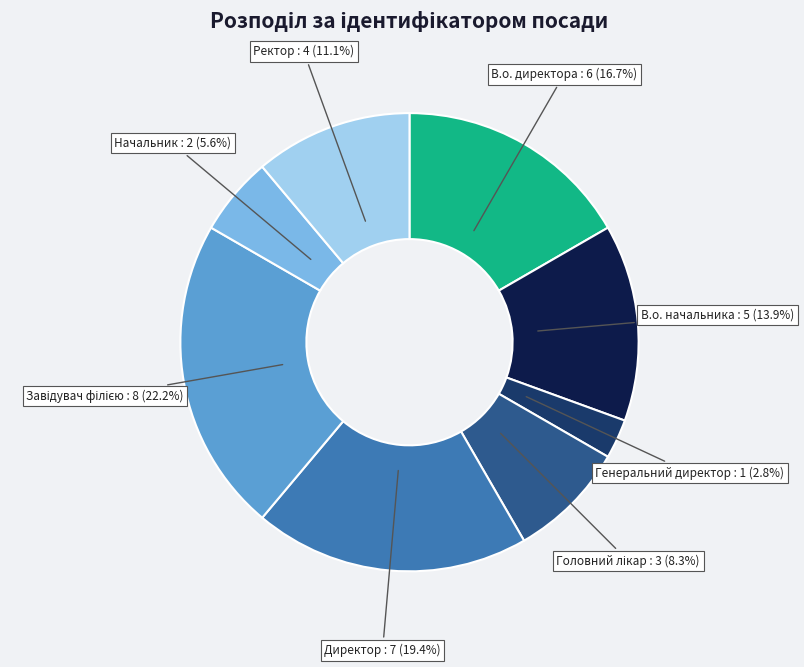

Does any single category account for the majority?

No